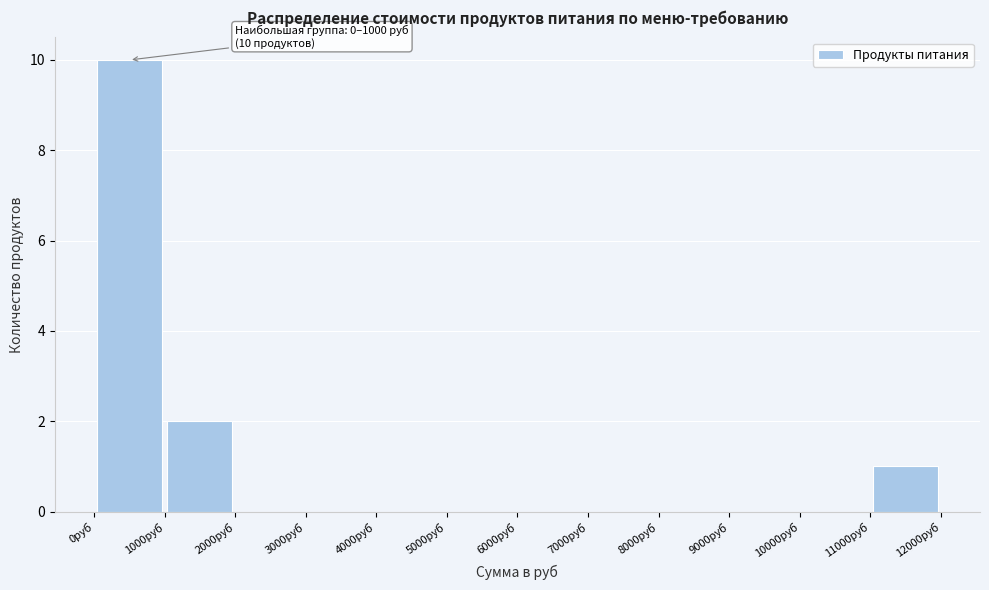

Over which range of the x-axis is the bar tallest?

0 to 1000